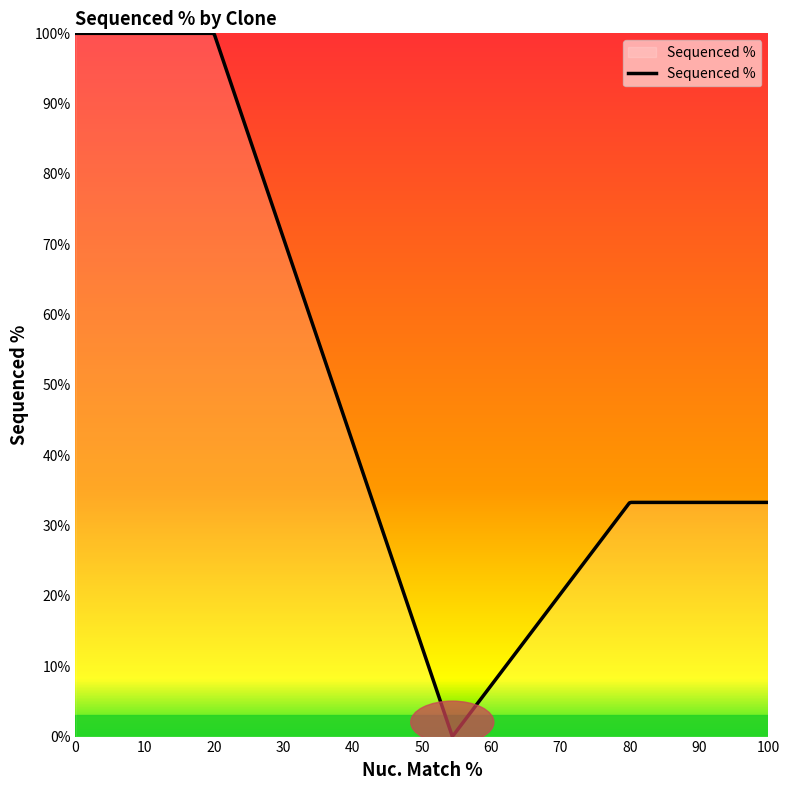

What is the difference between the maximum and minimum values?

100.0